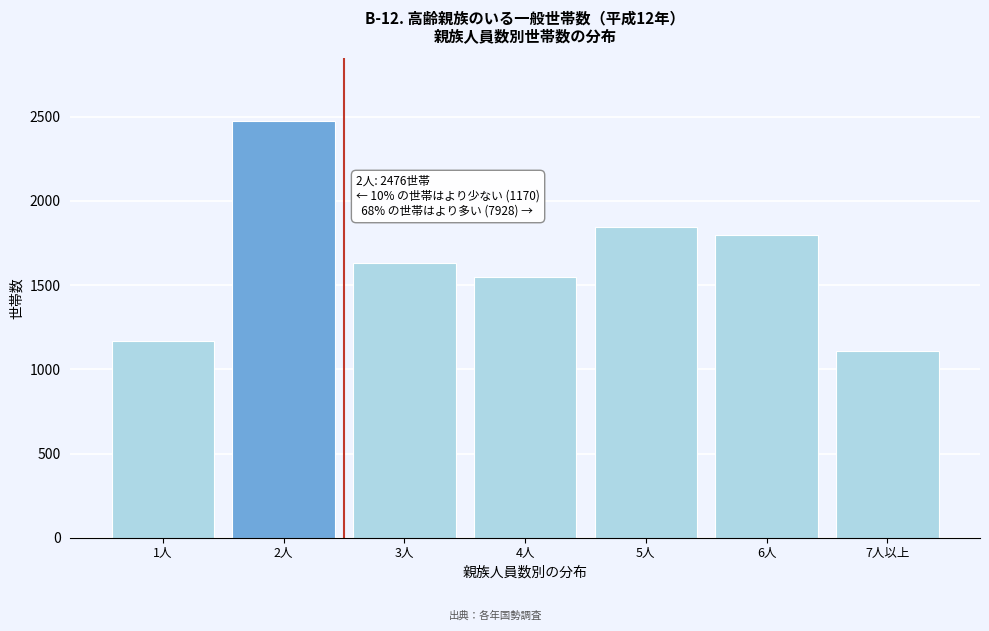

Reading right to left, extract all data points from this chart.

7人以上=1106	6人=1796	5人=1846	4人=1550	3人=1630	2人=2476	1人=1170